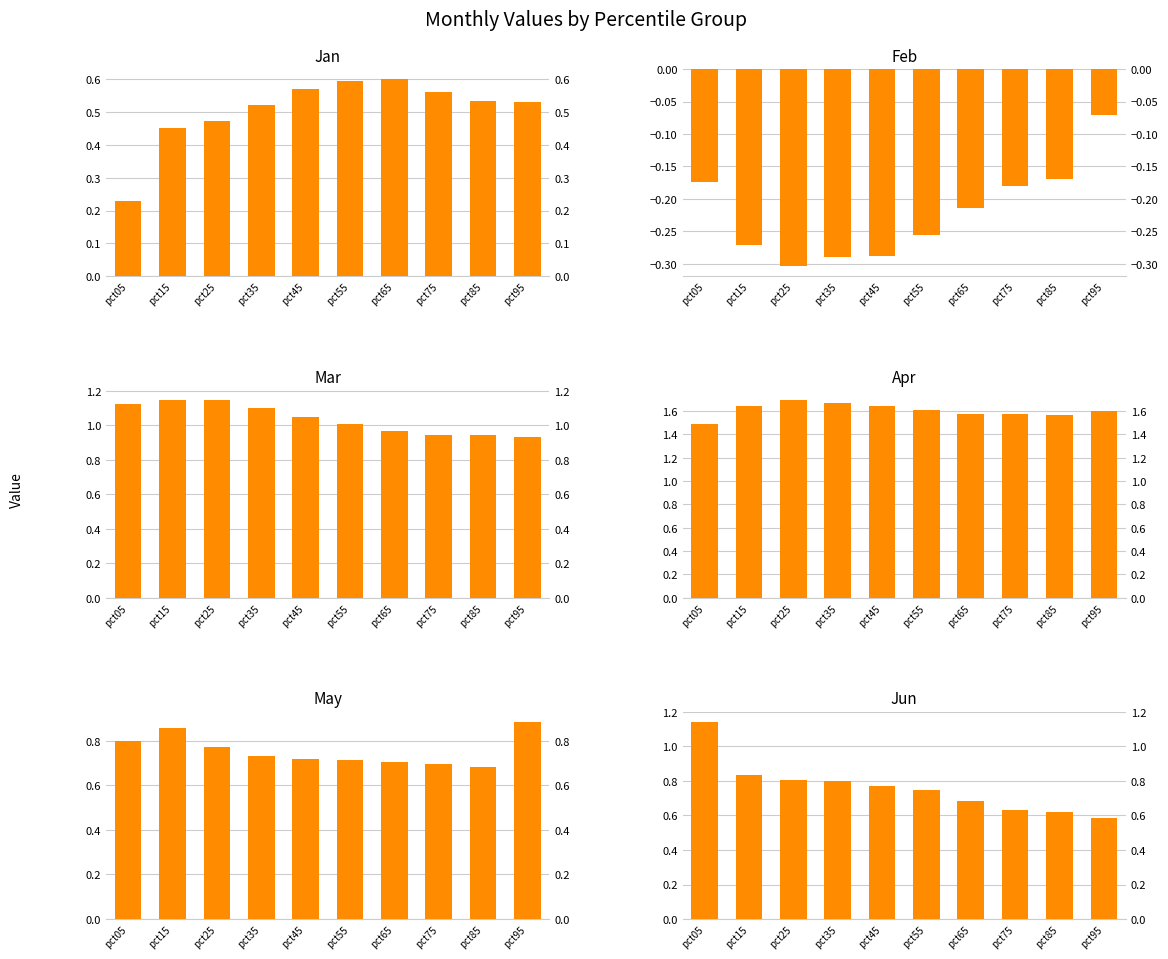

What is the value of the Mar bar at the 7th from the left?

1.0